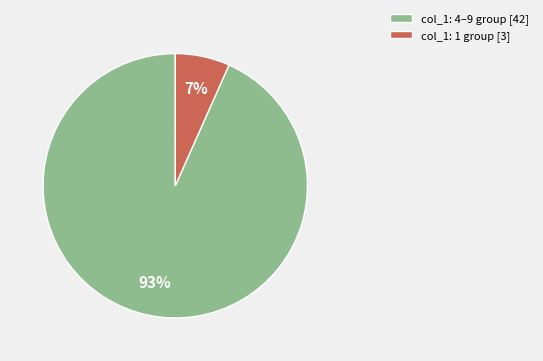

Count the number of slices in the pie.

2